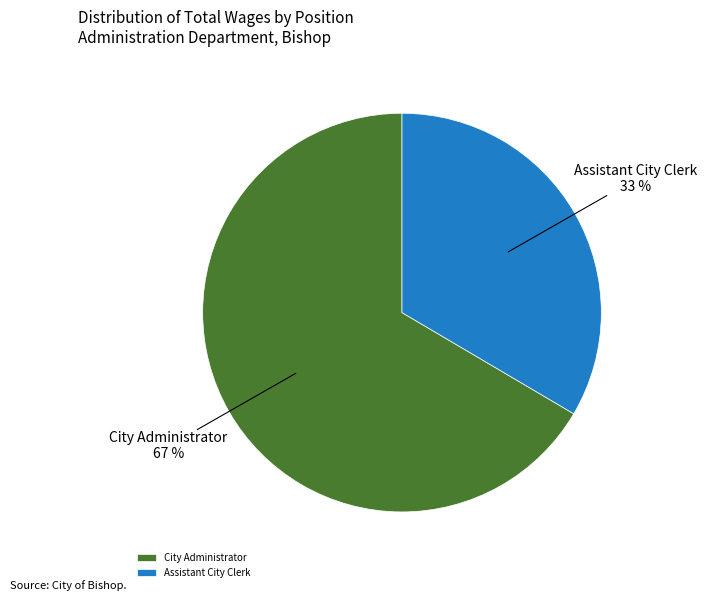

Which slice is the smallest?

Assistant City Clerk